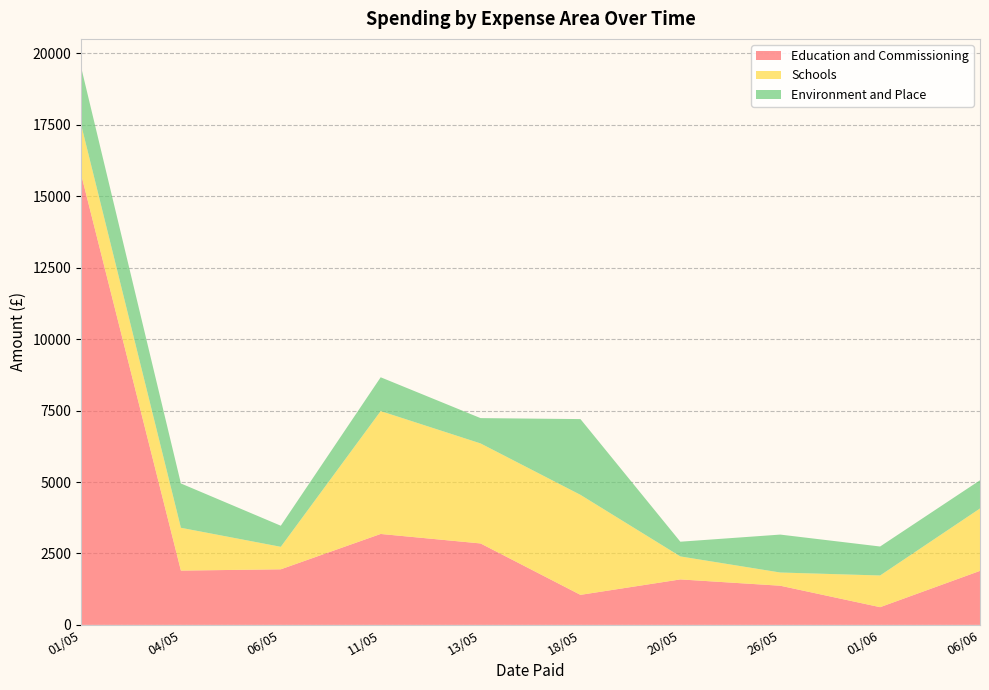

Reading right to left, what are all the values shown in this chart?

Education and Commissioning: 1890	620	1371	1591	1051	2850	3182	1945	1900	15780
Schools: 2184	1109	462	805	3500	3500	4300	787	1498	1740
Environment and Place: 987	1014	1327	515	2651	886	1183	738	1551	2010